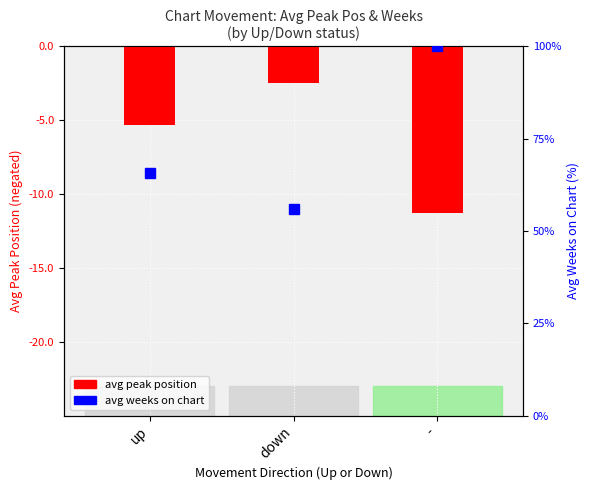

Count the number of categories in the chart.

3